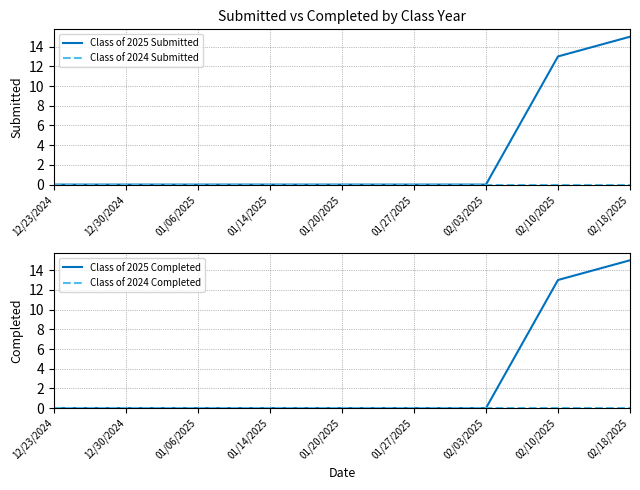

True or false: Class of 2024 Submitted has more than 1 interior local peaks.

False